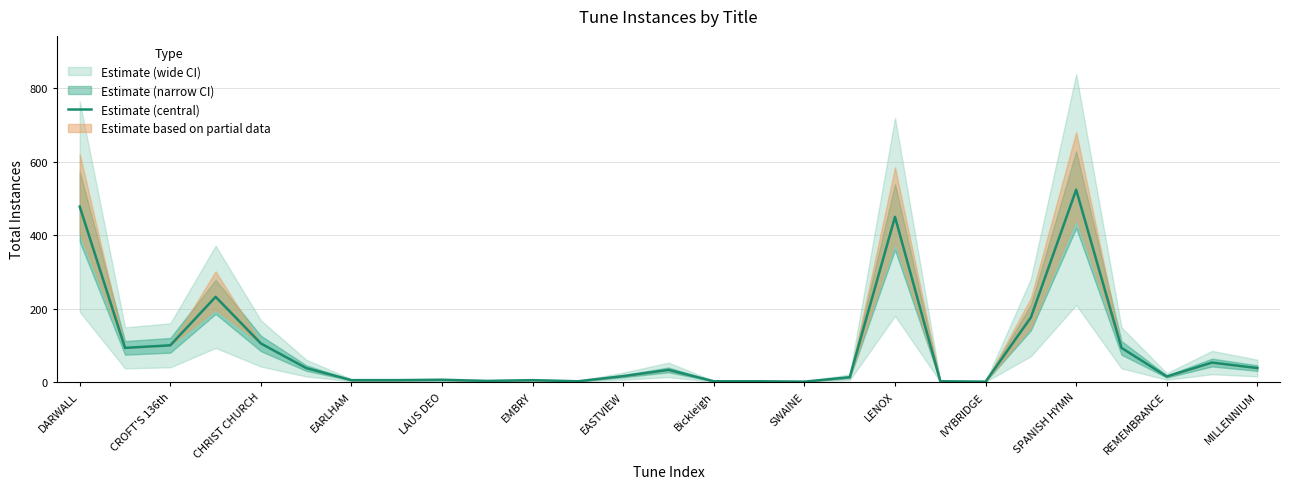

Which category has the highest value in the Estimate (central) series?

SPANISH HYMN